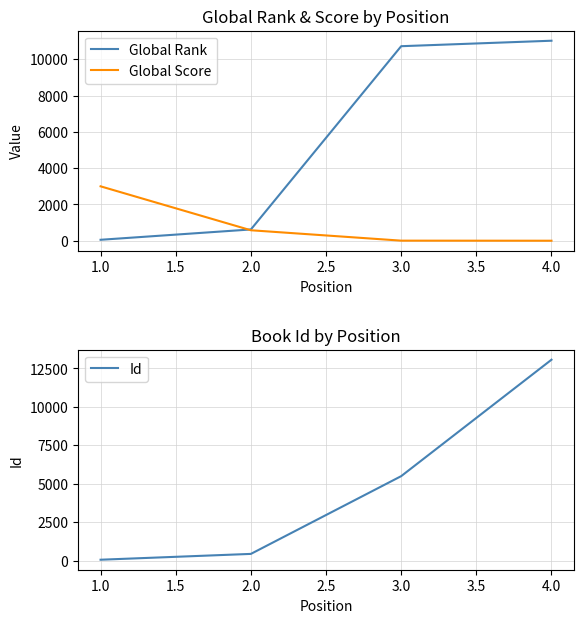

What is the maximum value for Global Rank?

11029